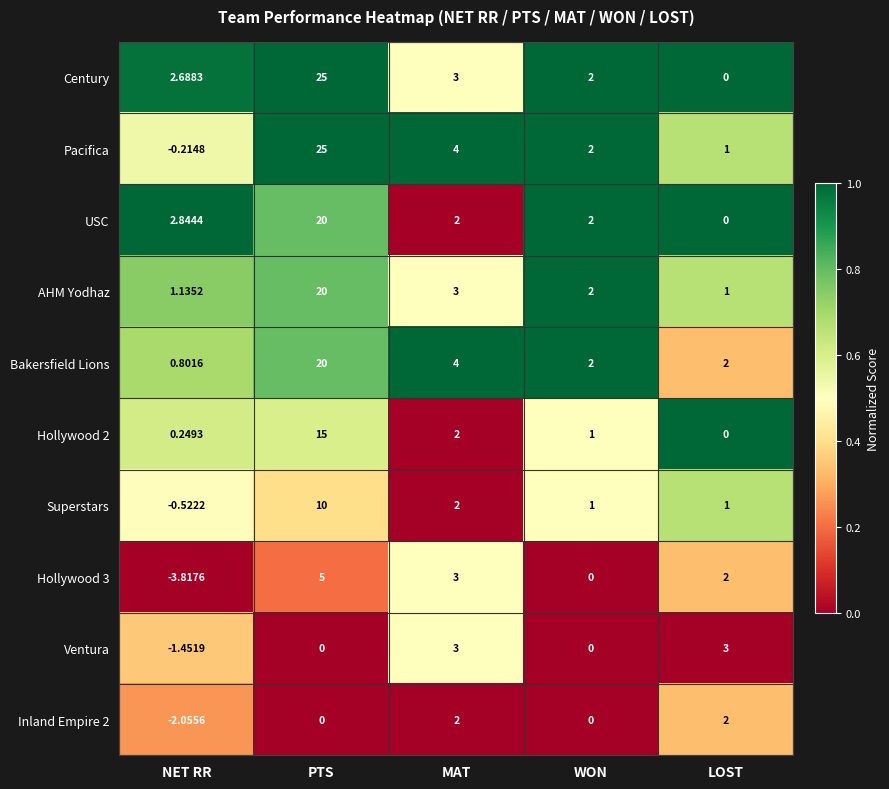

Between NET RR and PTS, which series saw the biggest shift?

Pacifica